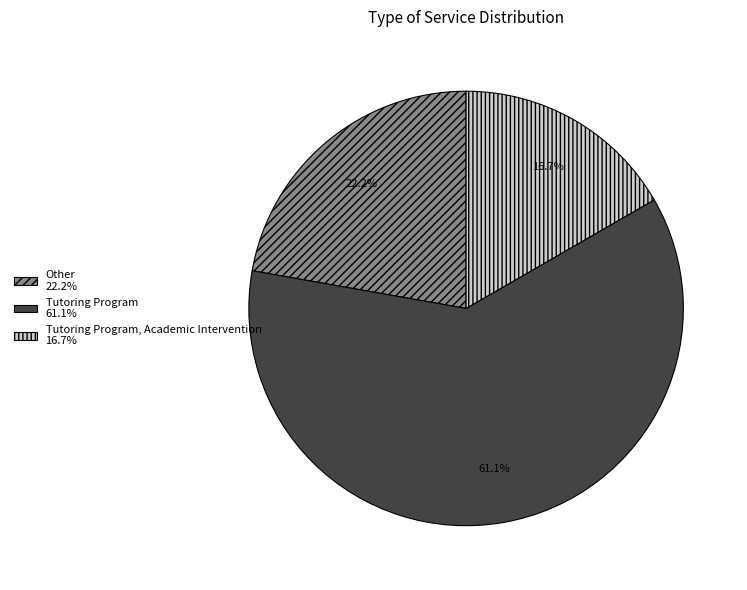

Is there a majority slice in this chart?

Yes